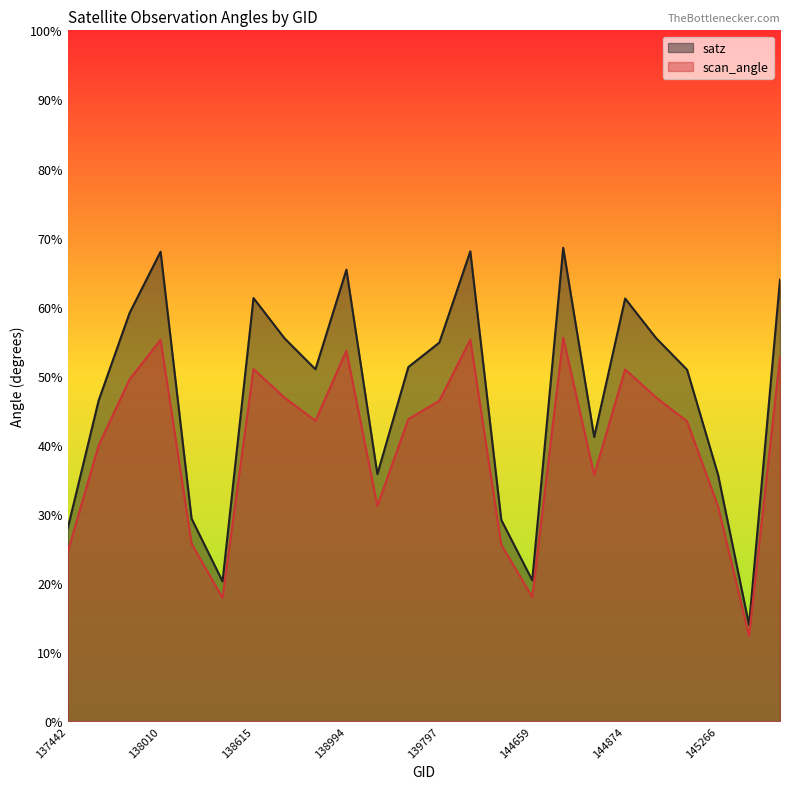

Which series has the largest range (max minus min)?

satz